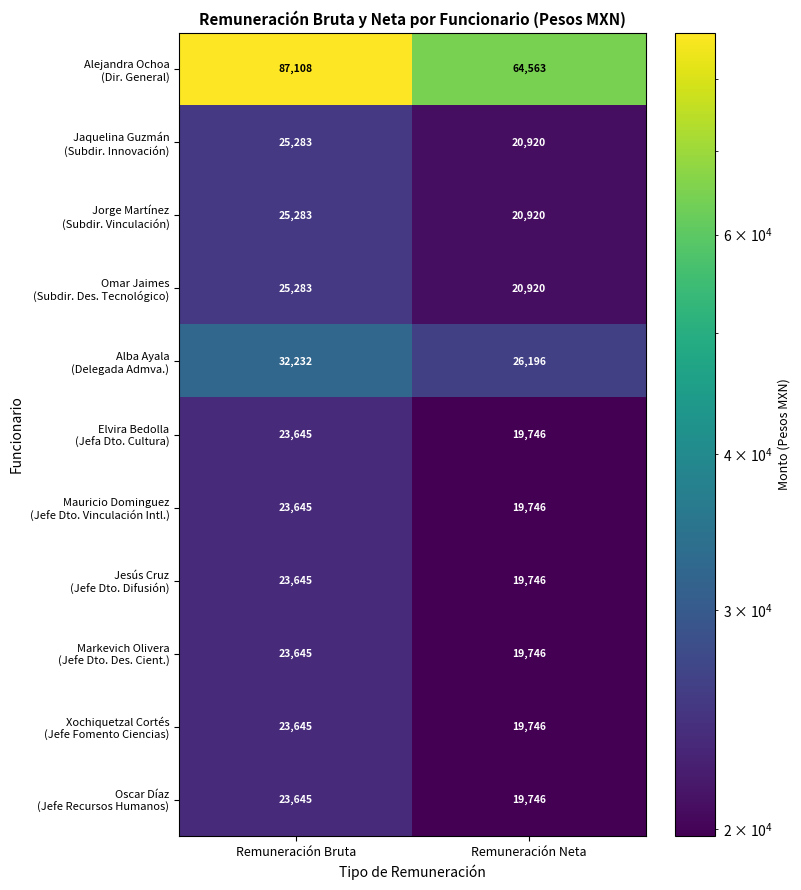

What is the greatest value displayed?

87108